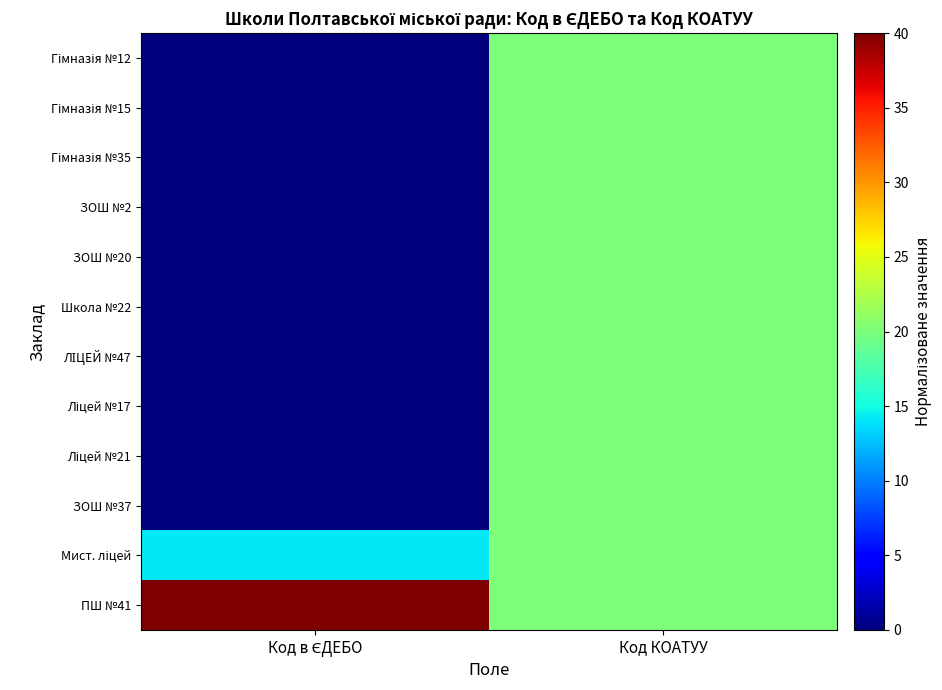

At which category does the chart reach its peak across all series?

Код в ЄДЕБО